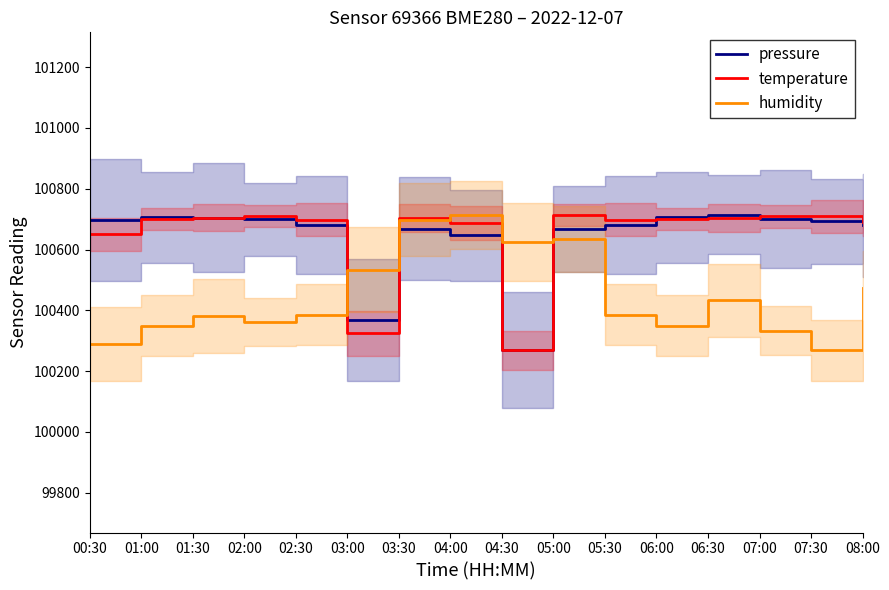

How many values in the pressure series are below 100693?

8